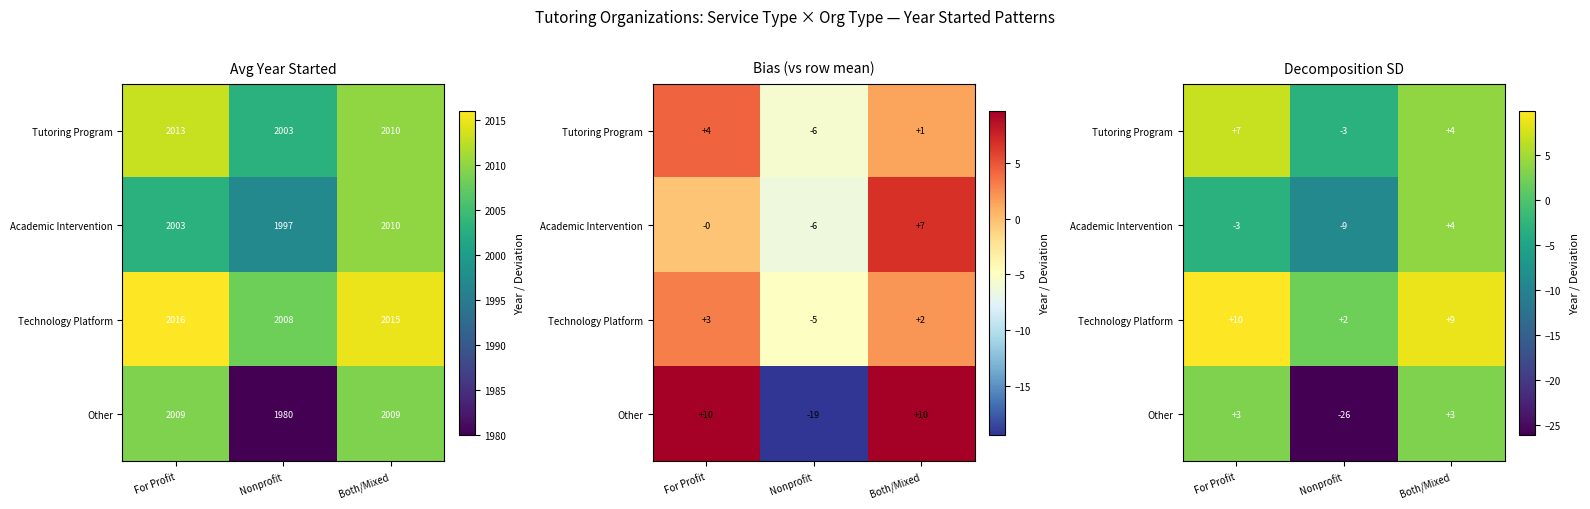

Is it true that Other equals 2.9 at Both/Mixed?

True